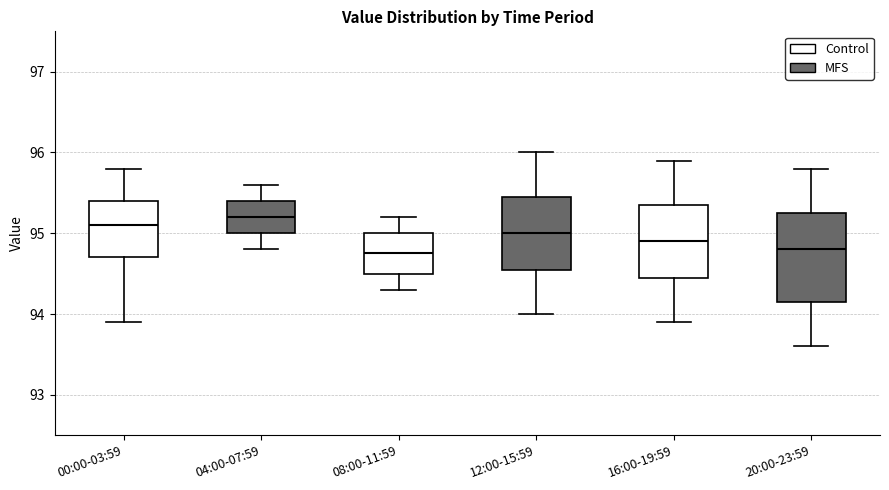

Reading left to right, read every box against the y-axis: the position of its median line, the range the box covers, and the ends of its whiskers. The values are not printed on the chart, so give them approximately, as read against the axis.

00:00-03:59: median 95.1, box 94.7 to 95.4, whiskers 93.9 to 95.8
04:00-07:59: median 95.2, box 95.0 to 95.4, whiskers 94.8 to 95.6
08:00-11:59: median 94.8, box 94.5 to 95.0, whiskers 94.3 to 95.2
12:00-15:59: median 95.0, box 94.6 to 95.5, whiskers 94.0 to 96.0
16:00-19:59: median 94.9, box 94.5 to 95.4, whiskers 93.9 to 95.9
20:00-23:59: median 94.8, box 94.2 to 95.3, whiskers 93.6 to 95.8